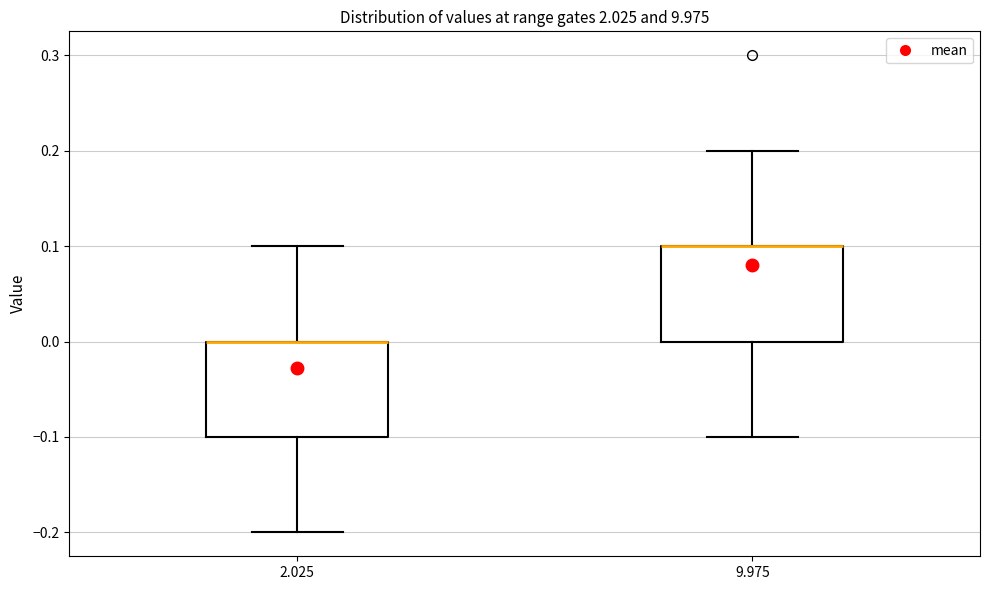

Where is the lower edge of the box at x = 9.975 on the y-axis? The values are not printed on the chart, so give them approximately, as read against the axis.

0.0